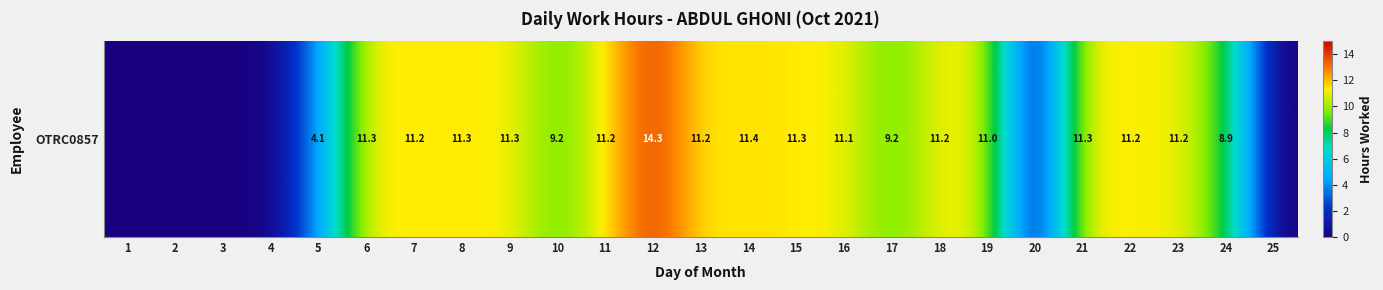

At which label is the value closest to 7?

24